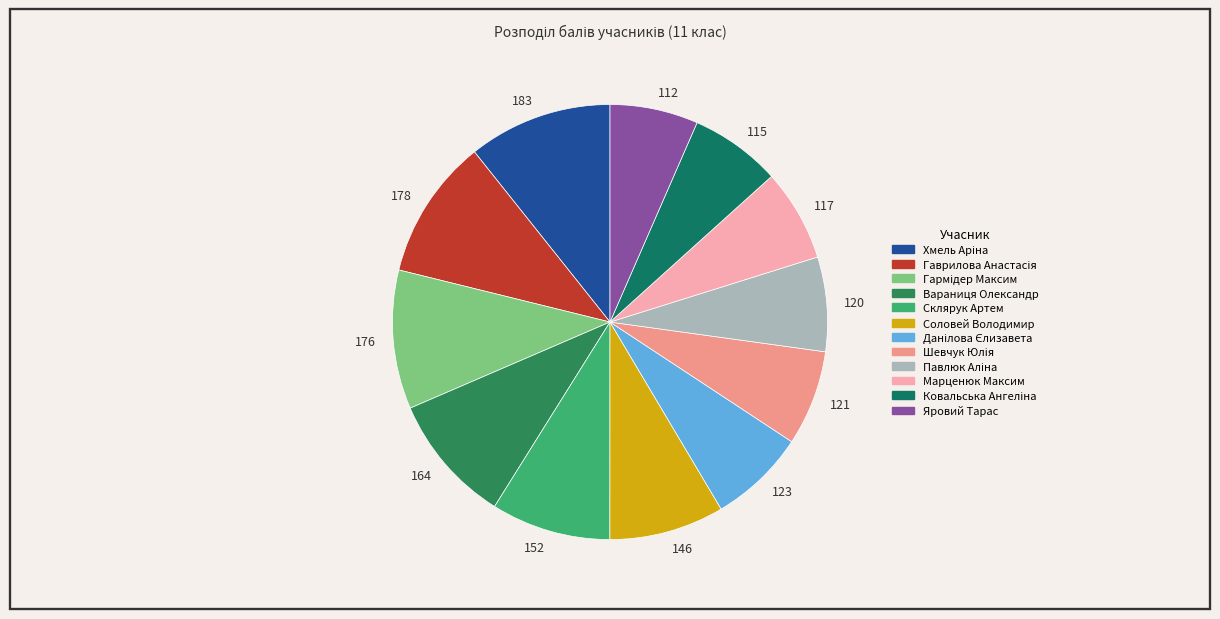

True or false: 152 accounts for 9% of the total.

True